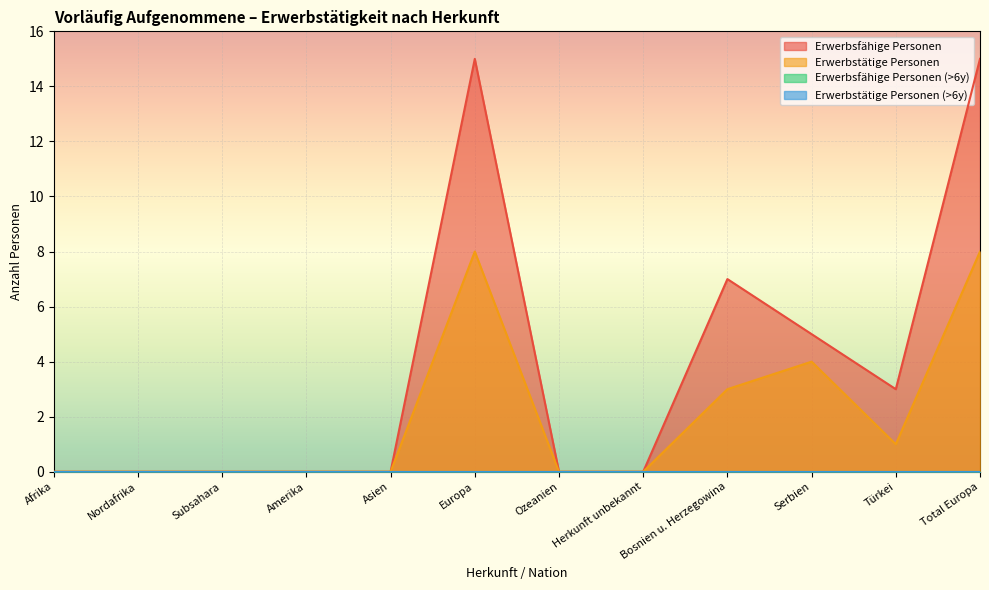

Reading right to left, transcribe all the data shown in this chart.

Erwerbsfähige Personen: Total Europa=15	Türkei=3	Serbien=5	Bosnien u. Herzegowina=7	Herkunft unbekannt=0	Ozeanien=0	Europa=15	Asien=0	Amerika=0	Subsahara=0	Nordafrika=0	Afrika=0
Erwerbstätige Personen: Total Europa=8	Türkei=1	Serbien=4	Bosnien u. Herzegowina=3	Herkunft unbekannt=0	Ozeanien=0	Europa=8	Asien=0	Amerika=0	Subsahara=0	Nordafrika=0	Afrika=0